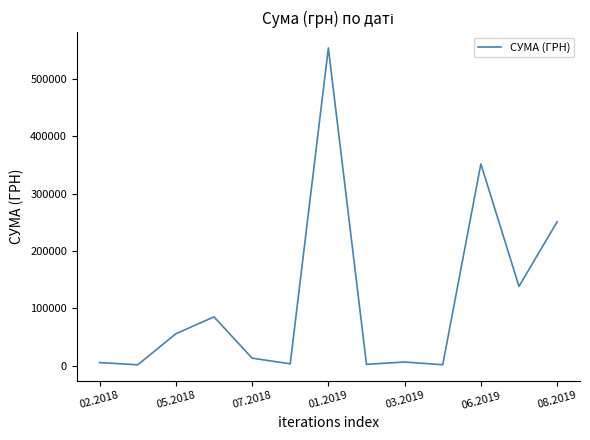

What is the maximum value shown in the chart?

554105.6